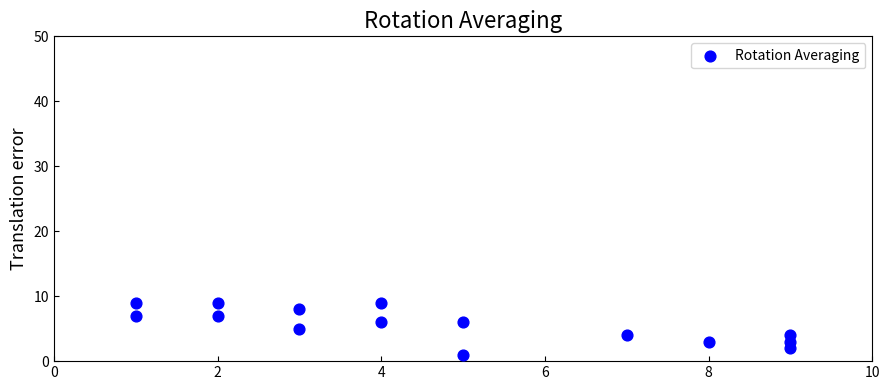

What is the range of Y values (max minus min)?

8